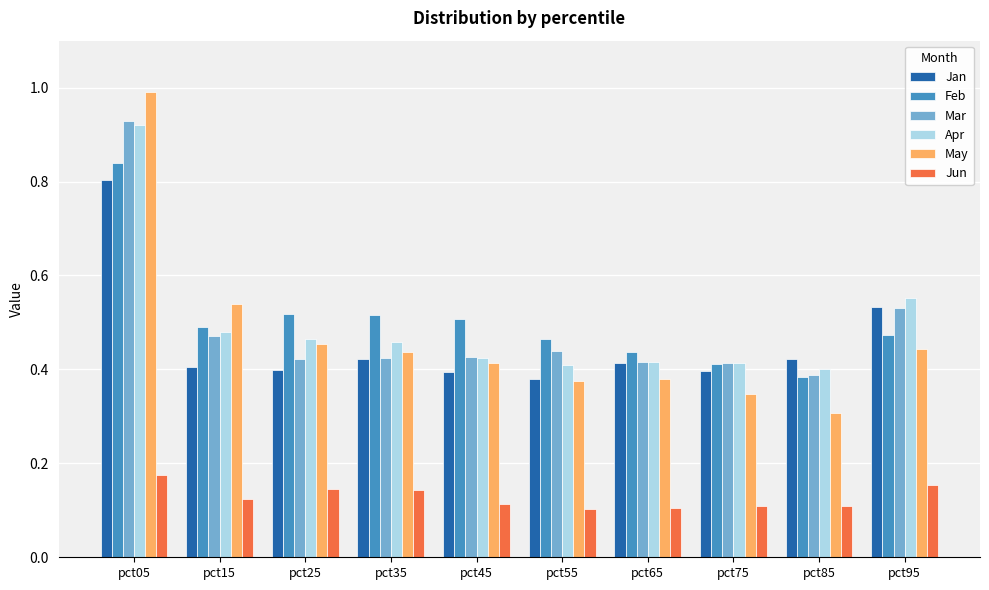

How many series are shown in this chart?

6